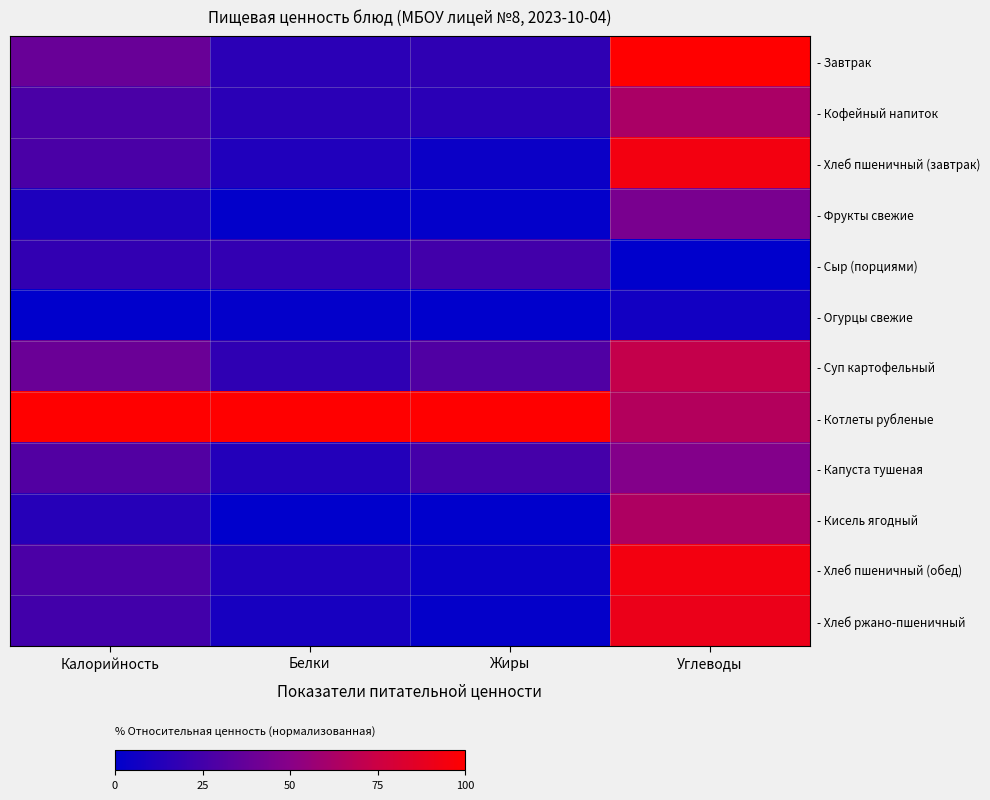

What is the difference between the highest and lowest values at Углеводы?

100.0